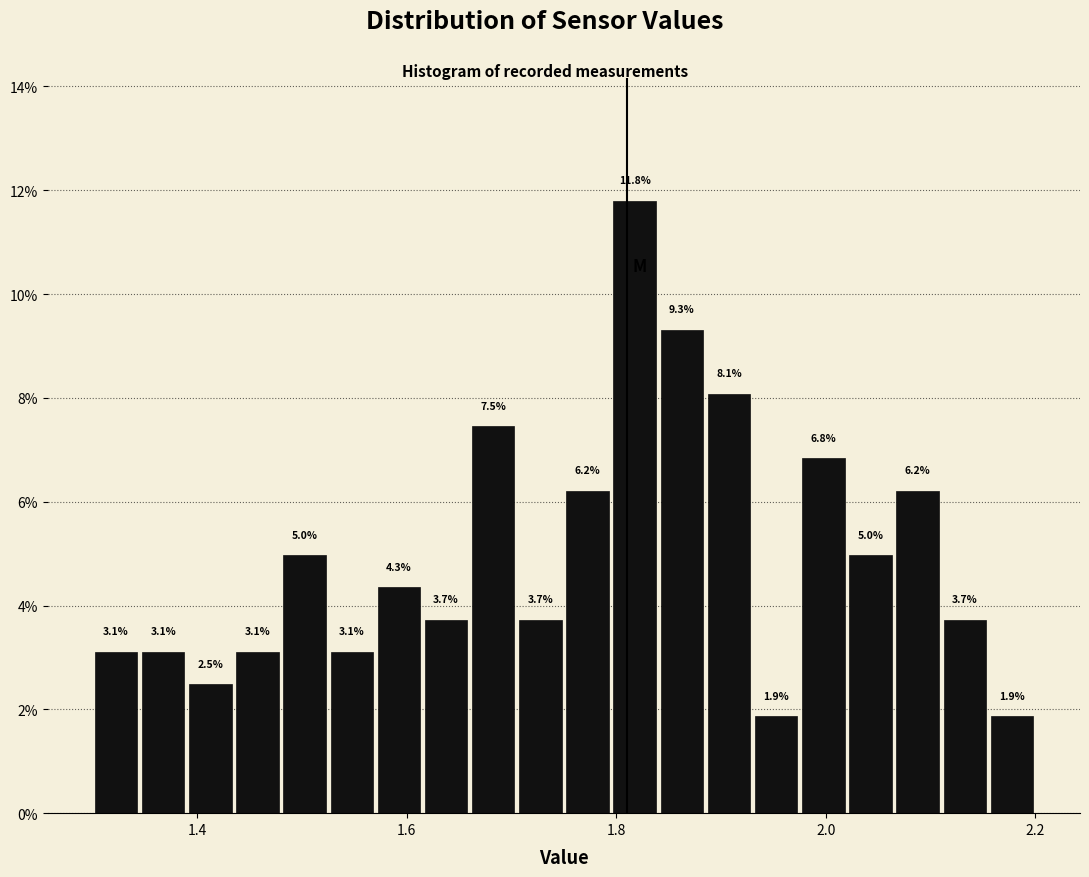

Read against the x-axis, roughly where is the centre of the tallest bar?

1.82